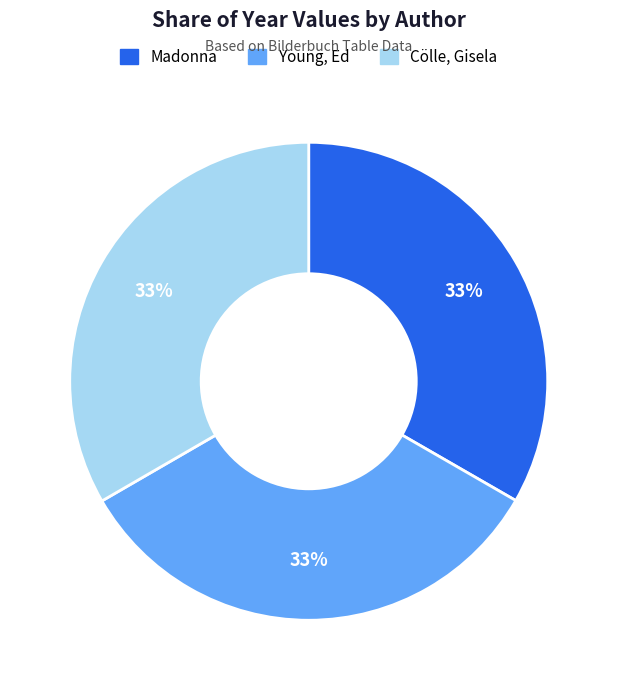

To the nearest percent, what is the combined percentage of Cölle, Gisela and Young, Ed?

67%